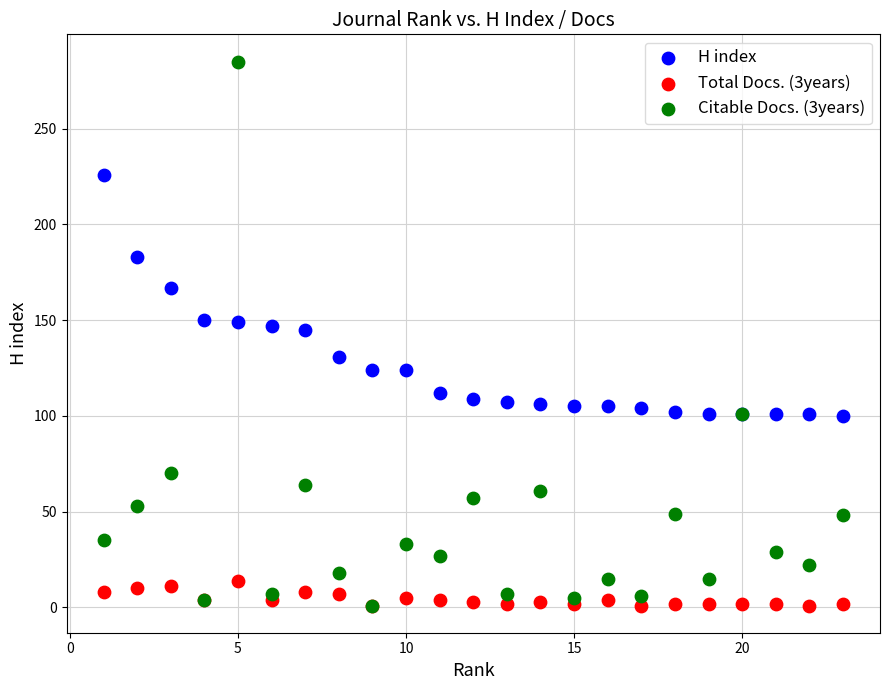

Which series has the largest Y range (max minus min)?

Citable Docs. (3years)